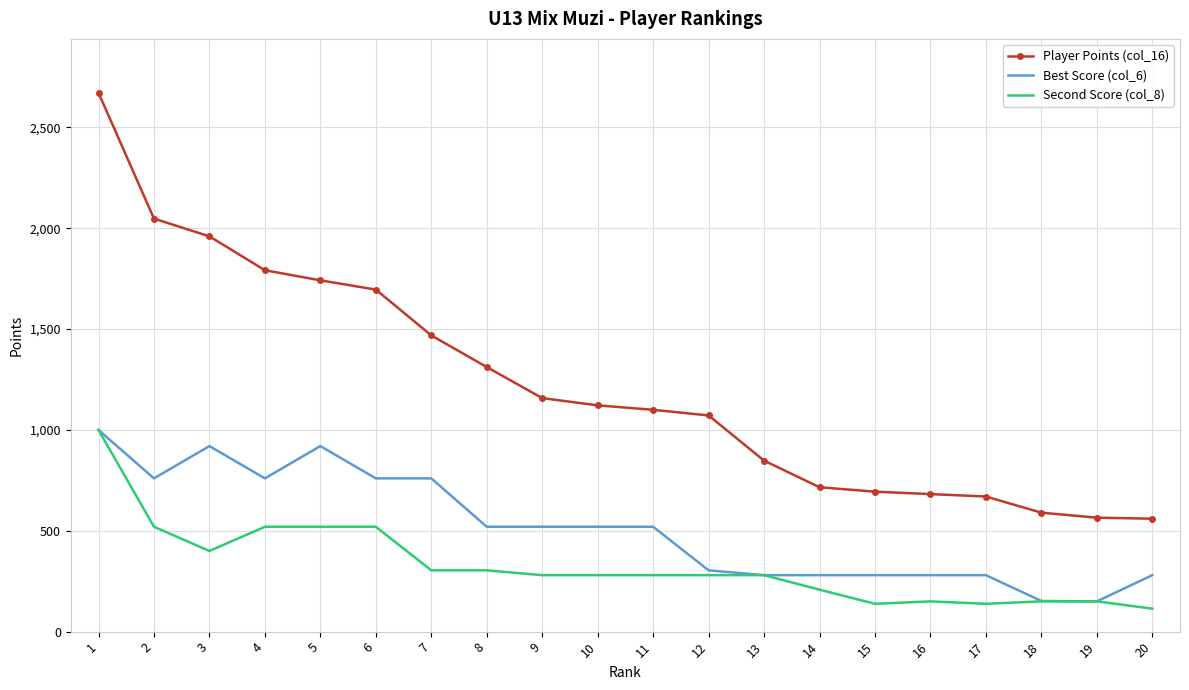

Is the value of Player Points (col_16) at 2 greater than the value of Best Score (col_6) at 5?

Yes